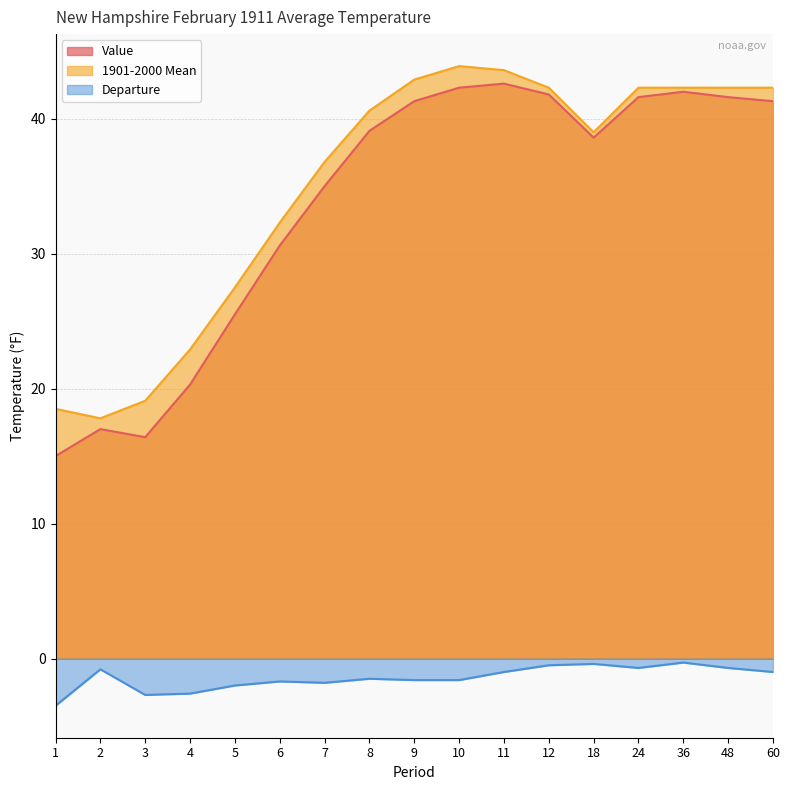

Where is the first local maximum for 1901-2000 Mean?

10